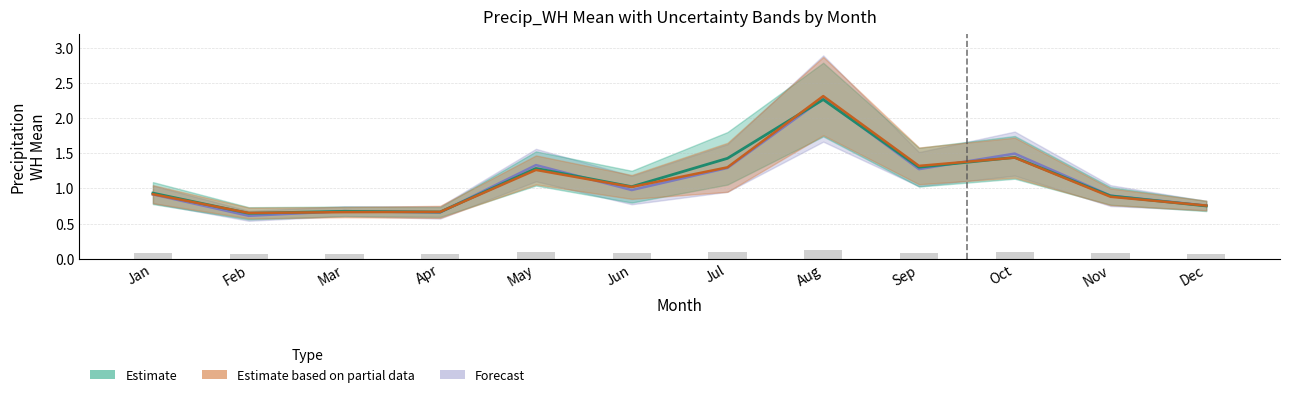

Which category has the highest value across all series?

Aug